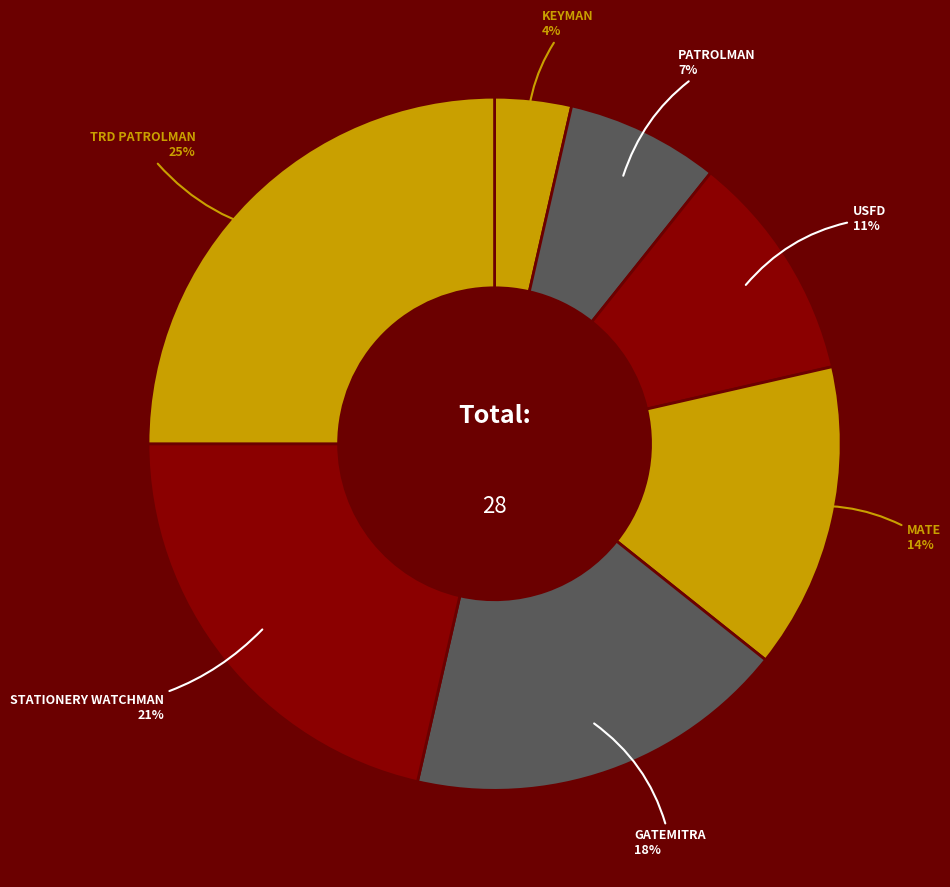

Rank the categories by value from highest to lowest.

TRD PATROLMAN, STATIONERY WATCHMAN, GATEMITRA, MATE, USFD, PATROLMAN, KEYMAN